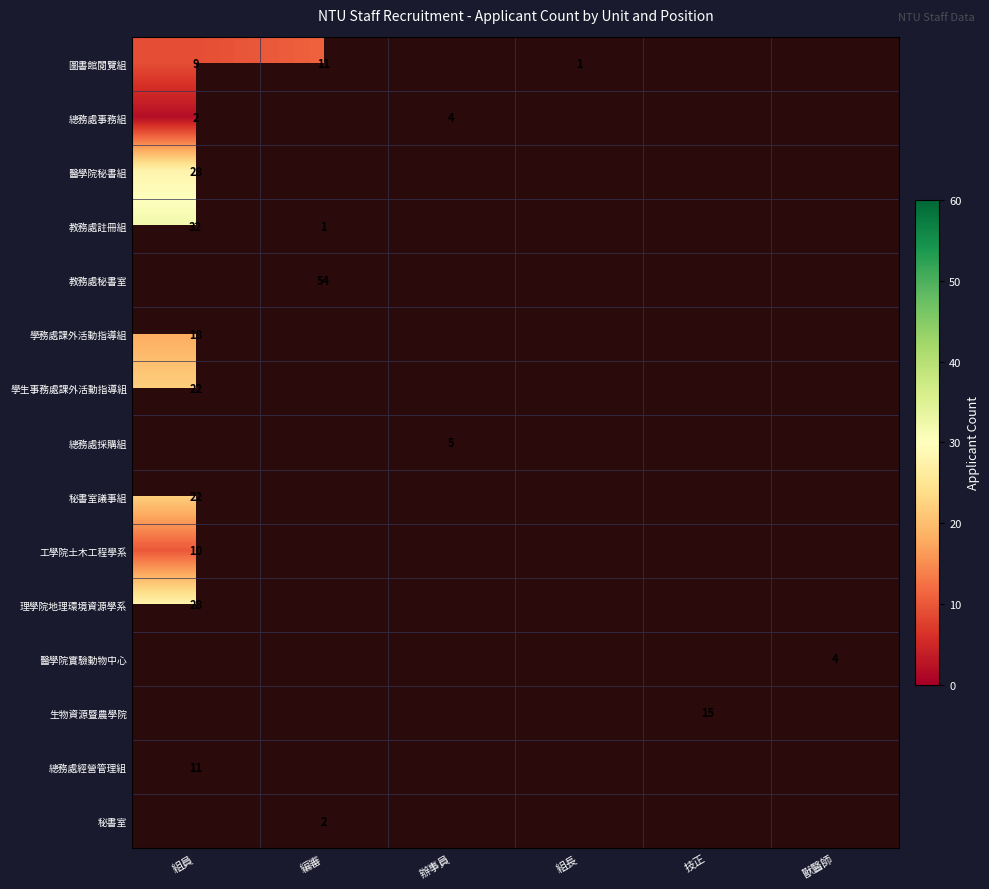

The value of 教務處秘書室 at 編審 is 54. True or false?

True